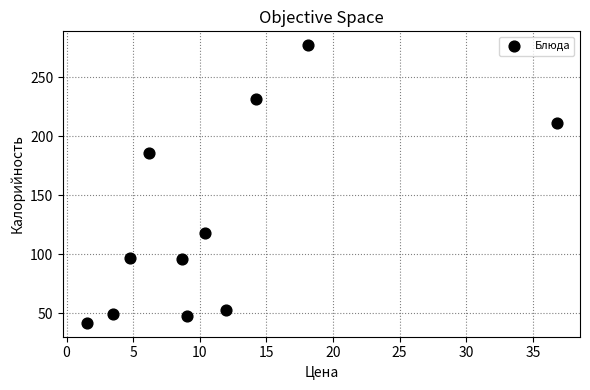

What is the average Y value?

128.1